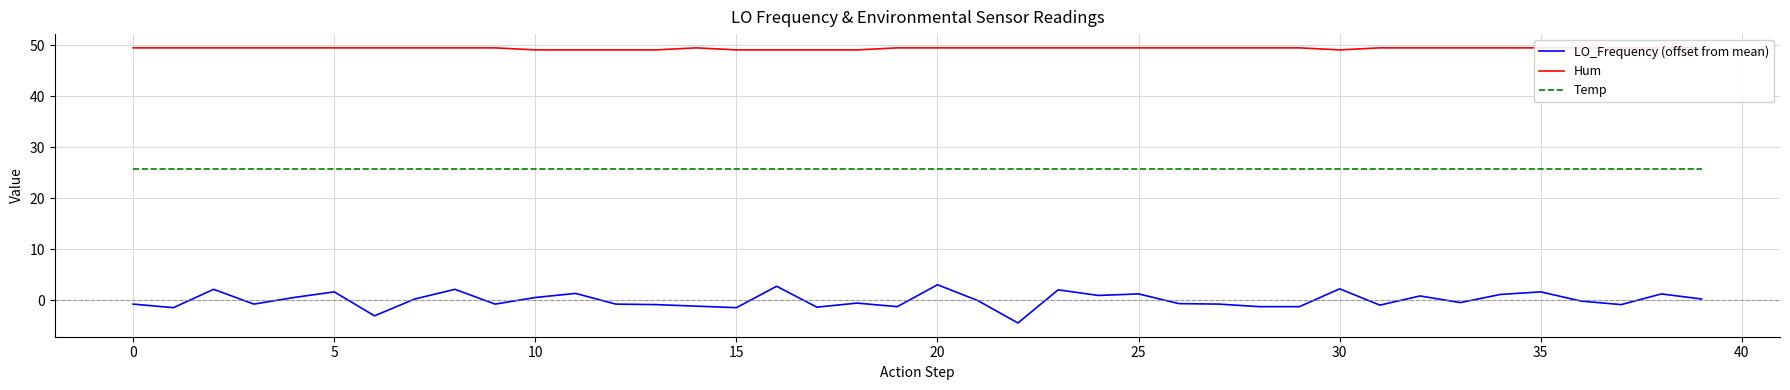

Count the number of categories in the chart.

40